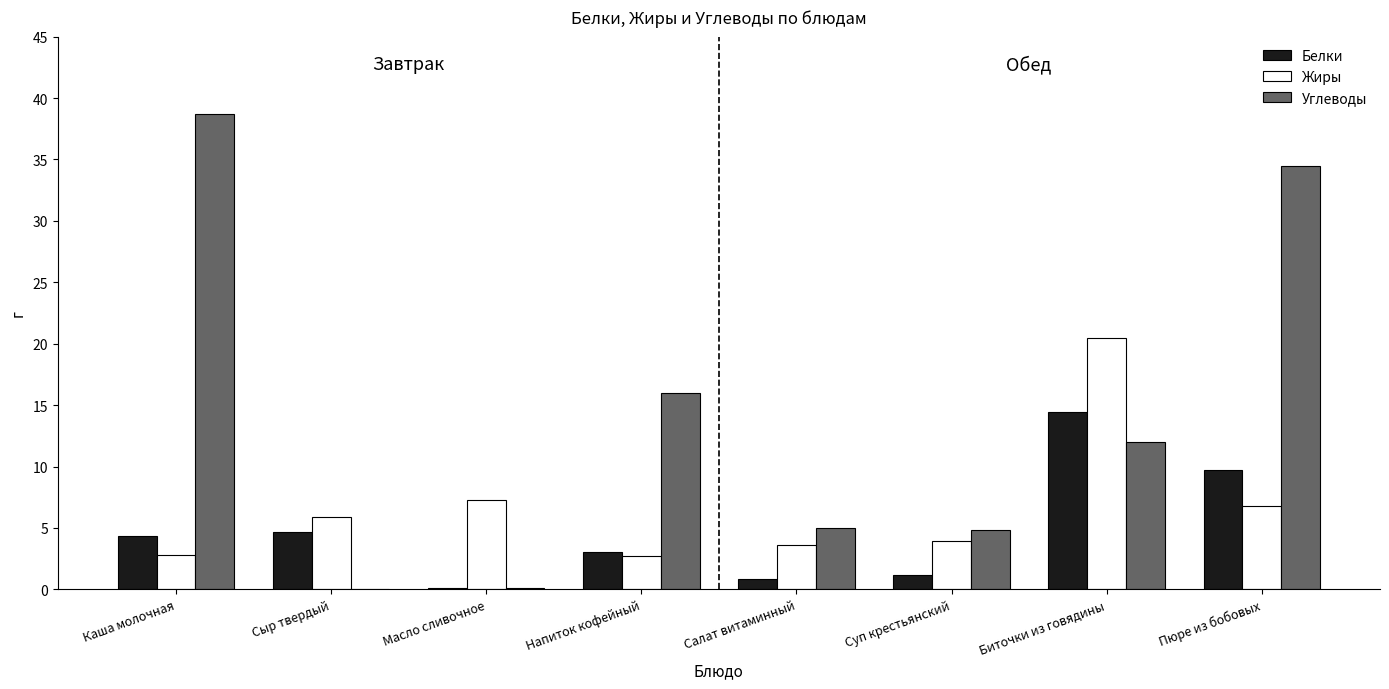

Is the value of Жиры at Пюре из бобовых greater than the value of Углеводы at Салат витаминный?

Yes